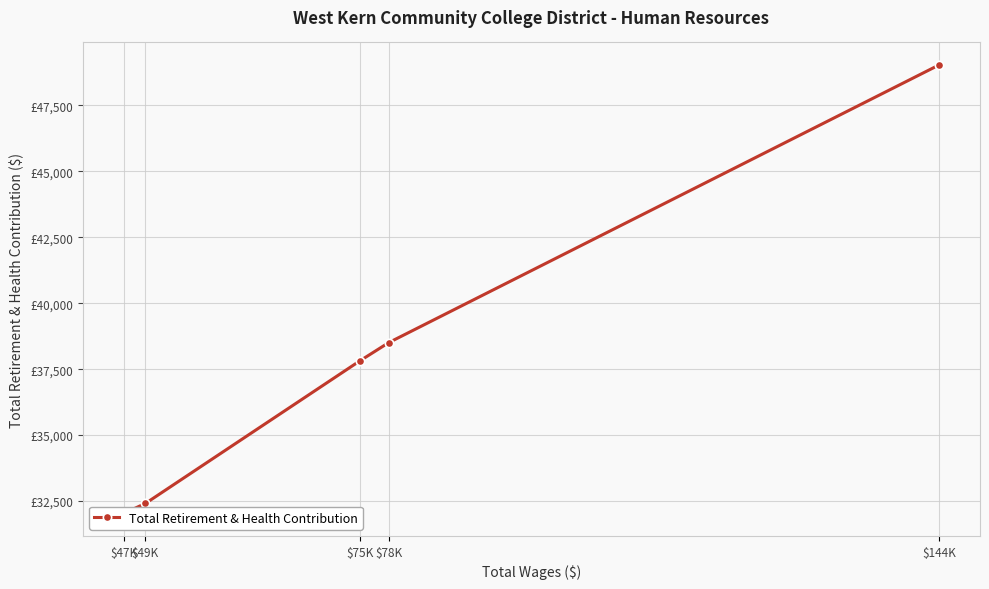

Which has a higher value, $49K or $75K?

$75K